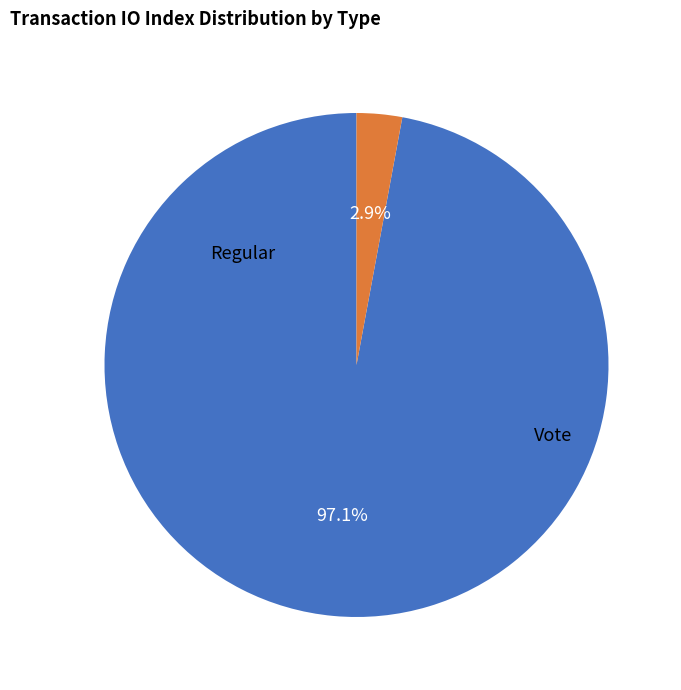

To the nearest percent, what is the average slice percentage?

50%